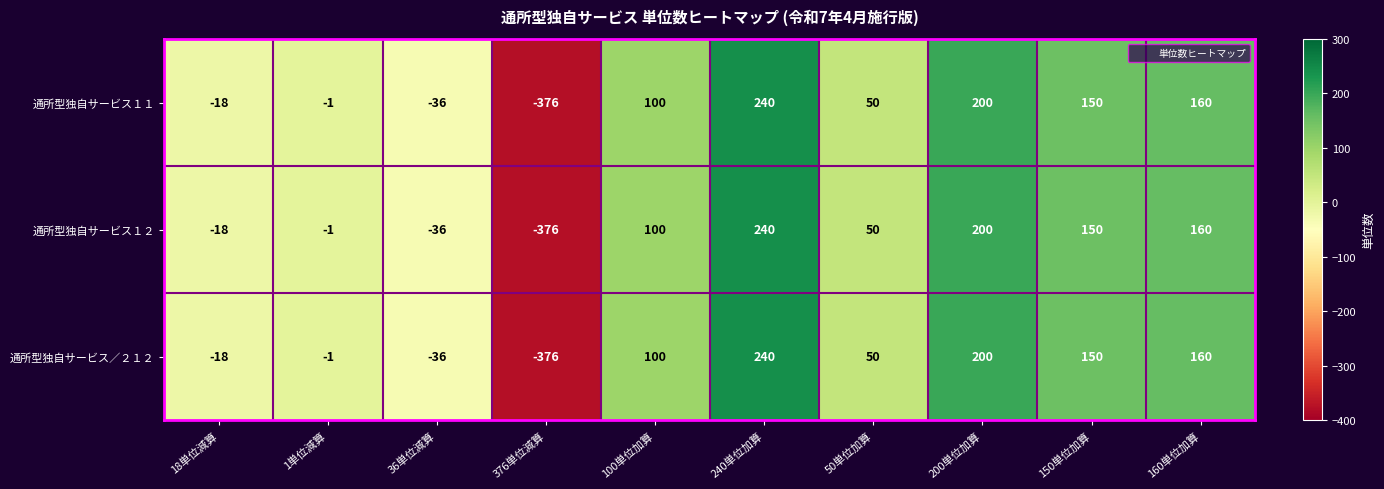

Reading left to right, extract all data points from this chart.

通所型独自サービス１１: -18	-1	-36	-376	100	240	50	200	150	160
通所型独自サービス１２: -18	-1	-36	-376	100	240	50	200	150	160
通所型独自サービス／２１２: -18	-1	-36	-376	100	240	50	200	150	160